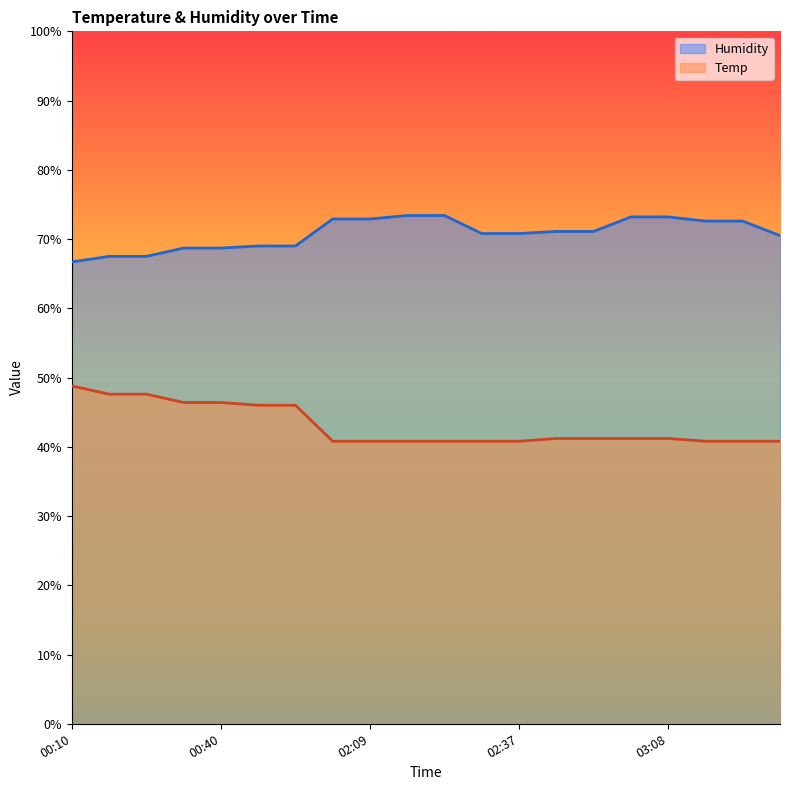

What is the approximate value of Temp at 03:41?

40.8